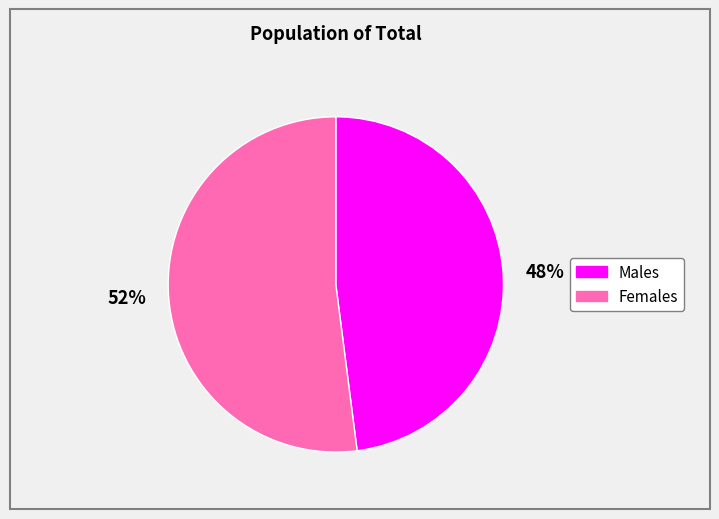

The Males slice represents 41% of the pie. True or false?

False